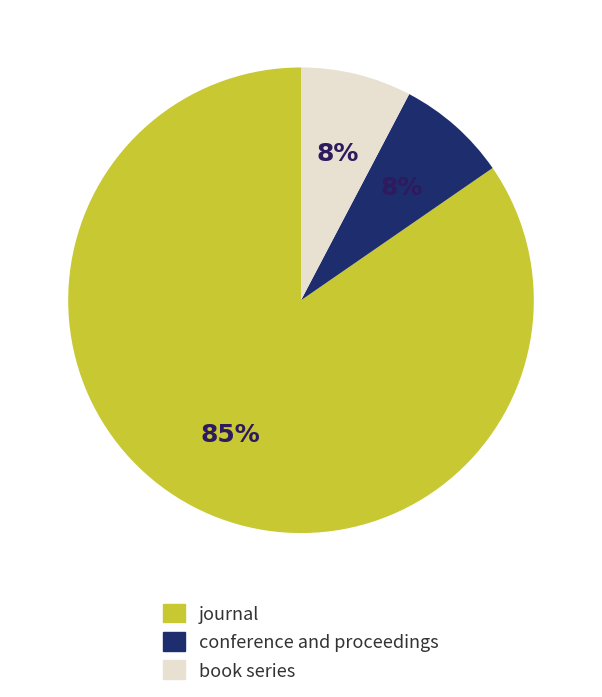

The book series slice represents 8% of the pie. True or false?

True